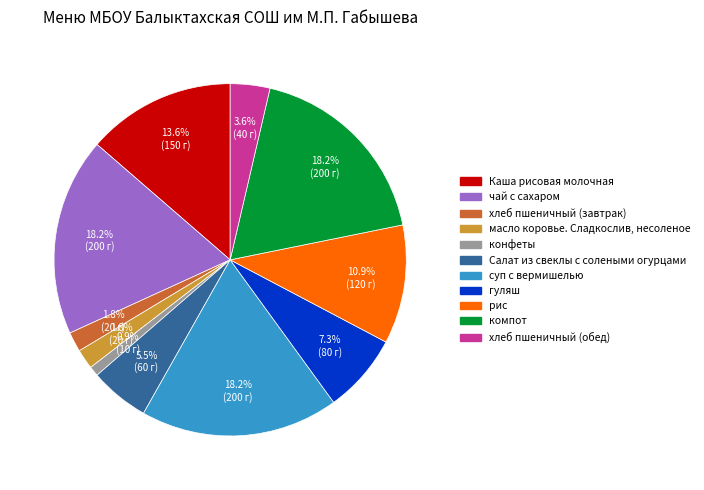

Count the number of slices in the pie.

11